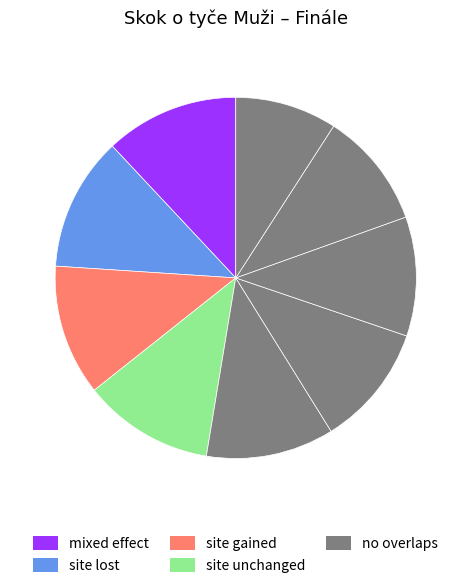

How many slices are in this pie chart?

9